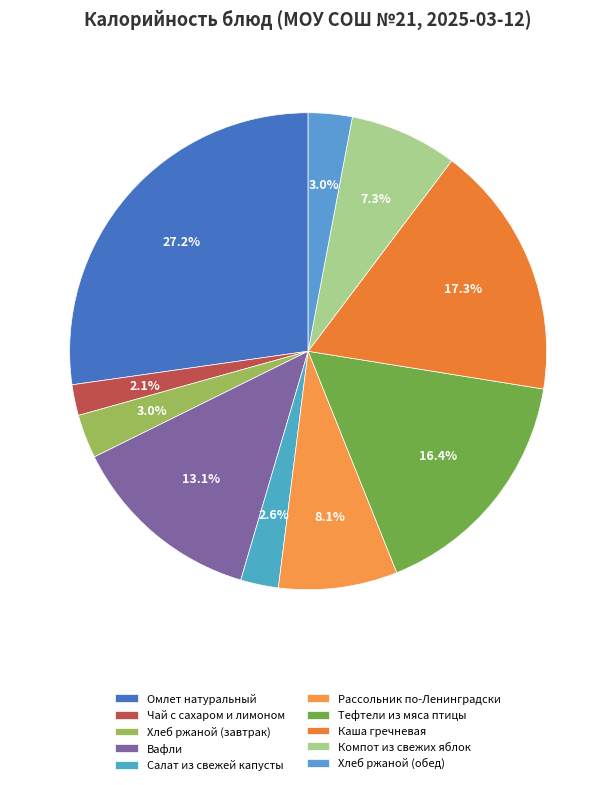

To the nearest percent, what portion does Рассольник по-Ленинградски represent?

8%